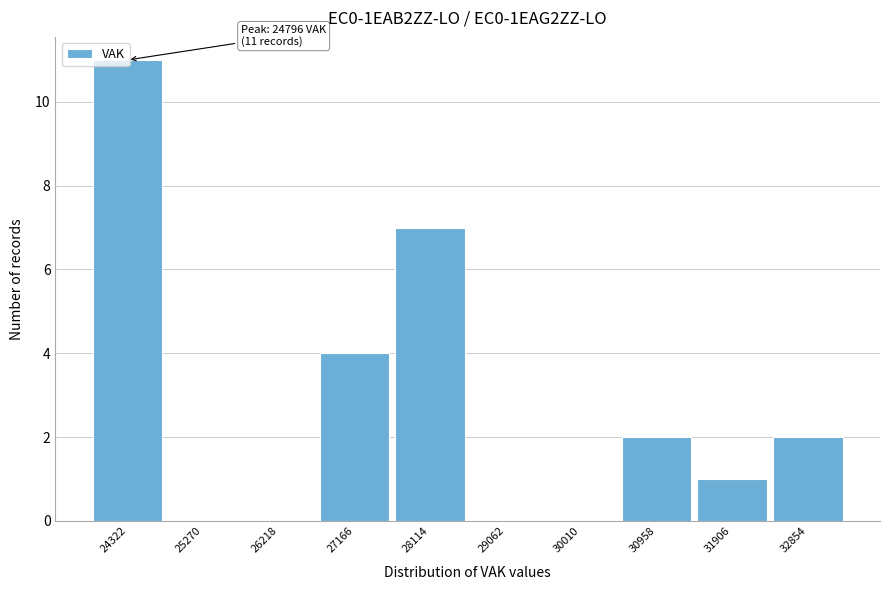

What is the ratio of the value at 30958 to the value at 27166?

0.5